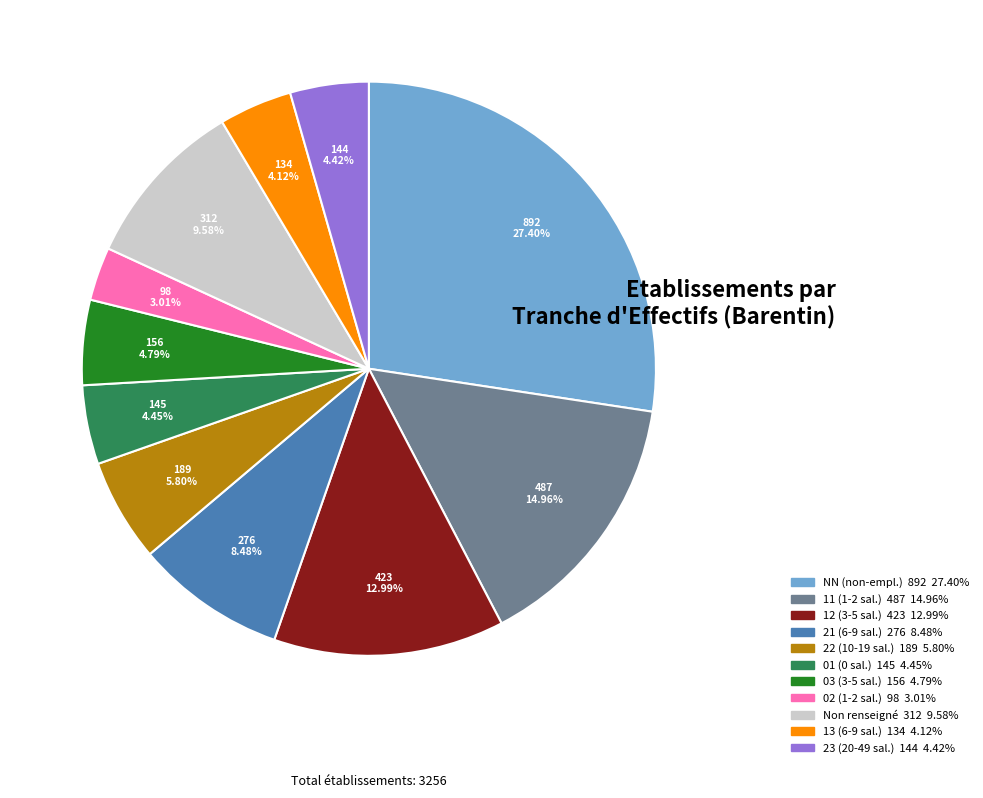

Count the number of slices in the pie.

11